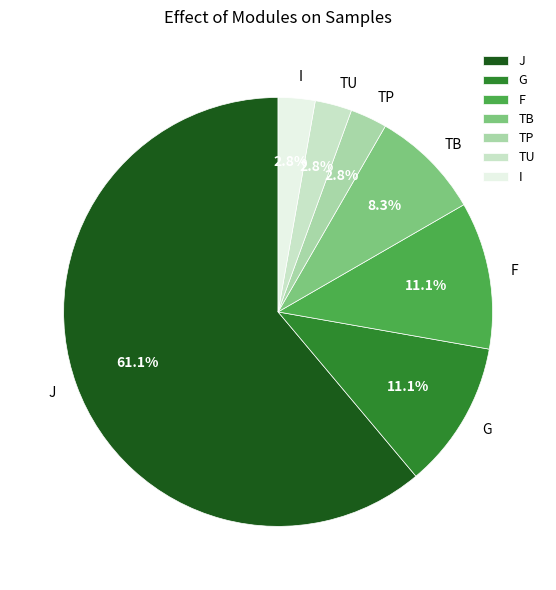

Is there any slice that represents more than half of the pie?

Yes